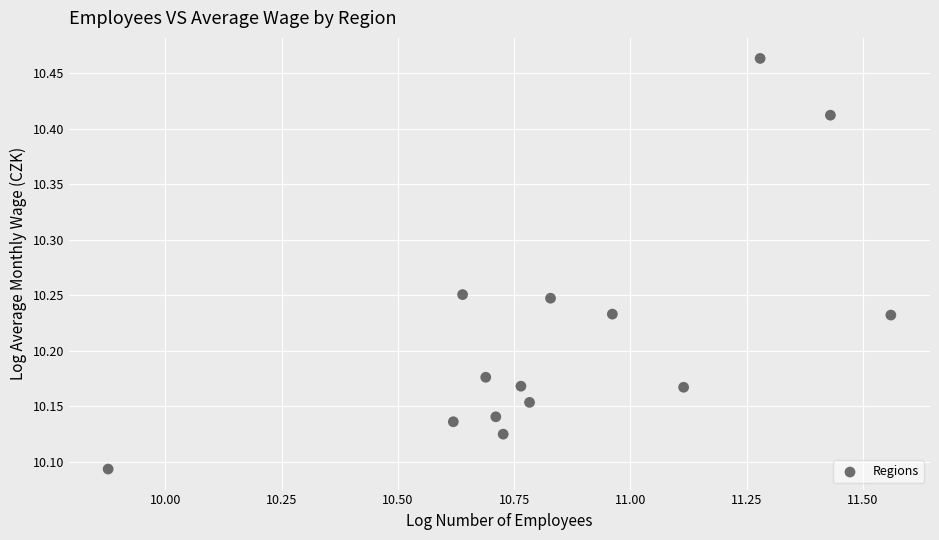

What is the range of Y values (max minus min)?

0.4